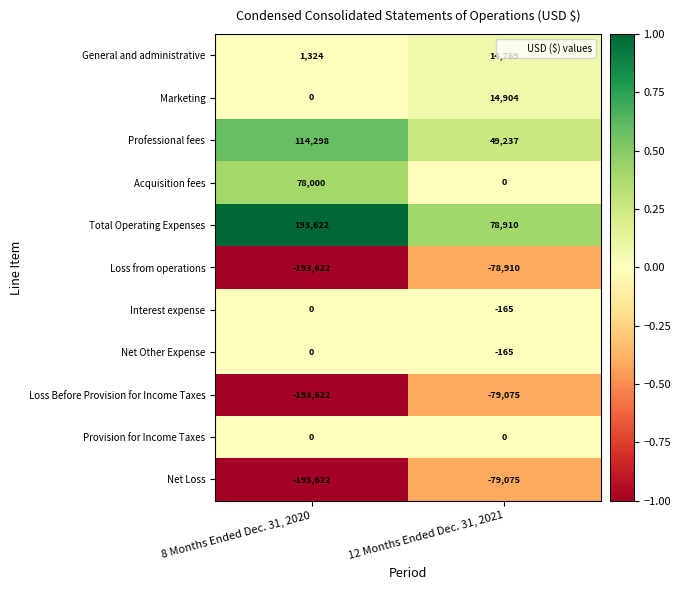

Which series has the largest total across all categories?

Total Operating Expenses